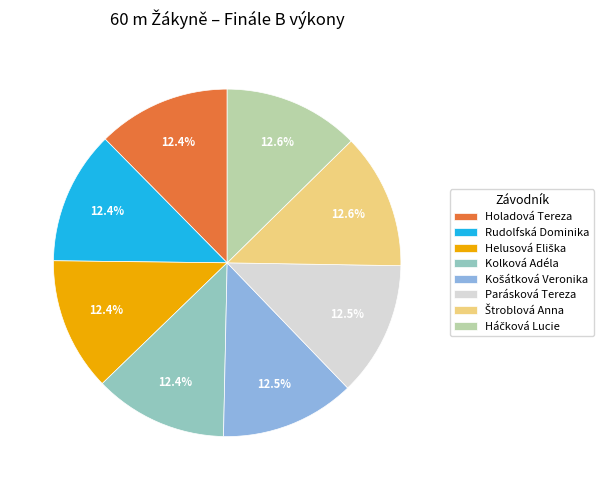

Is there any slice that represents more than half of the pie?

No